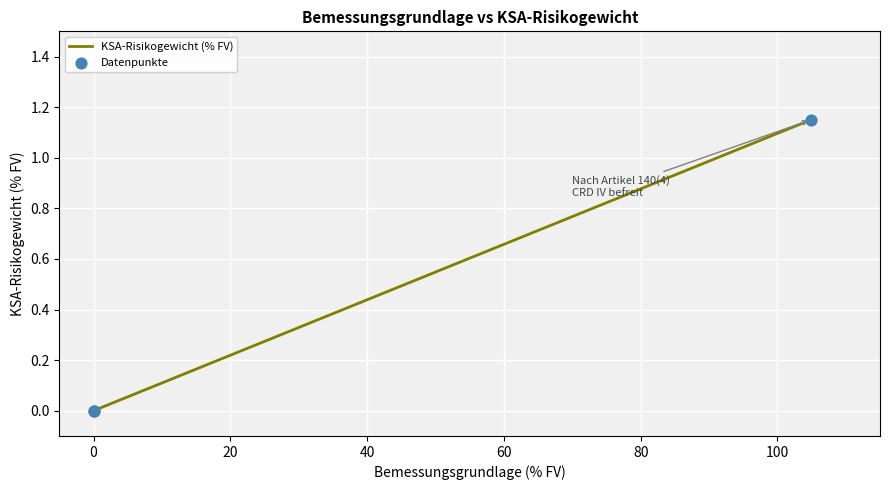

Which series contains the lowest Y value?

KSA-Risikogewicht (% FV)